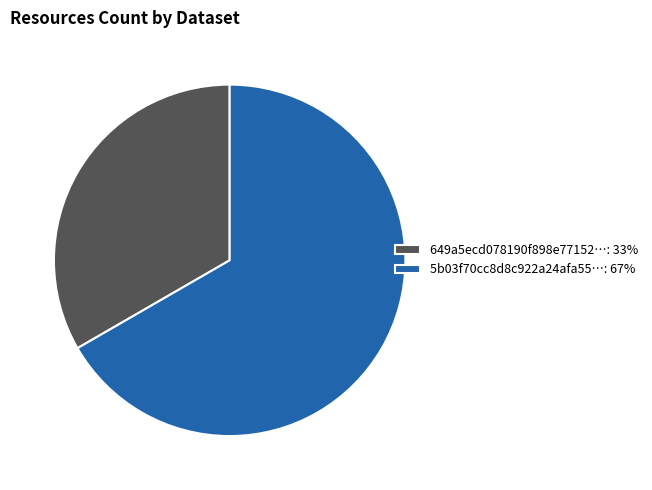

Count the number of slices in the pie.

2